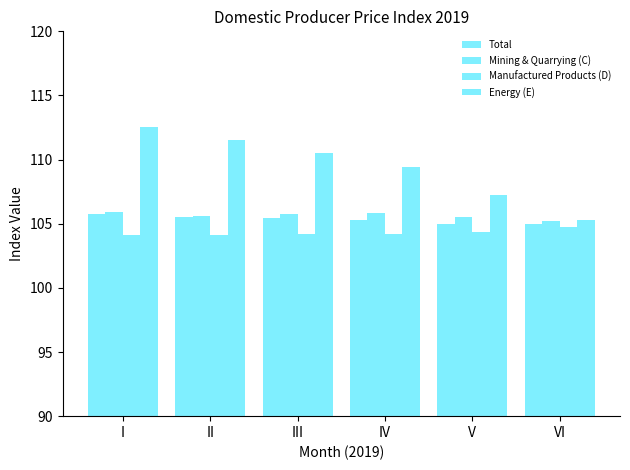

Rank the categories by Total value from lowest to highest.

VI, V, IV, III, II, I